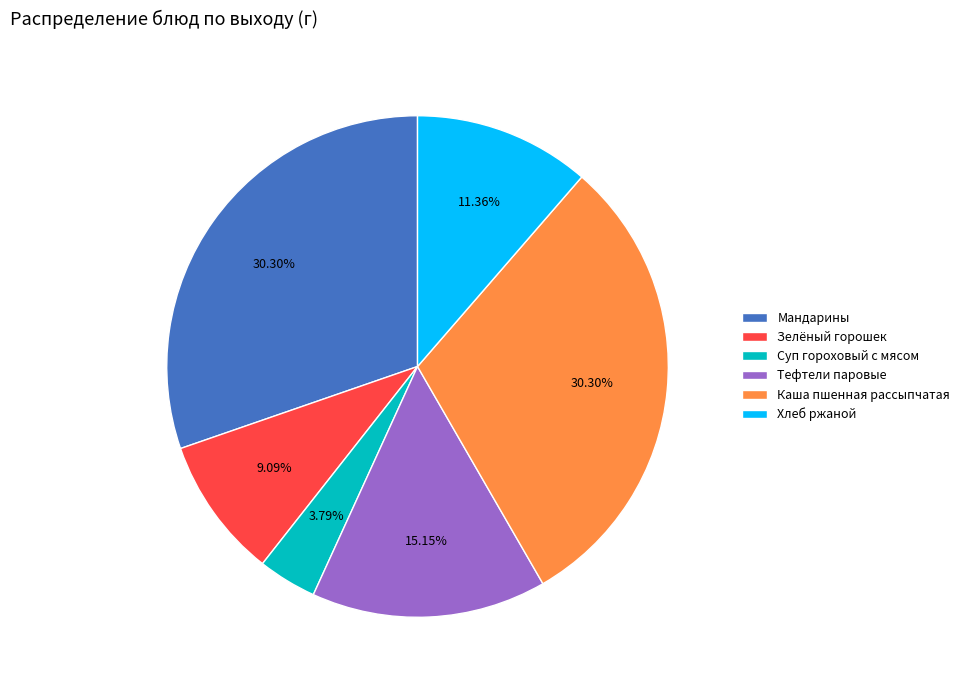

Is there a majority slice in this chart?

No